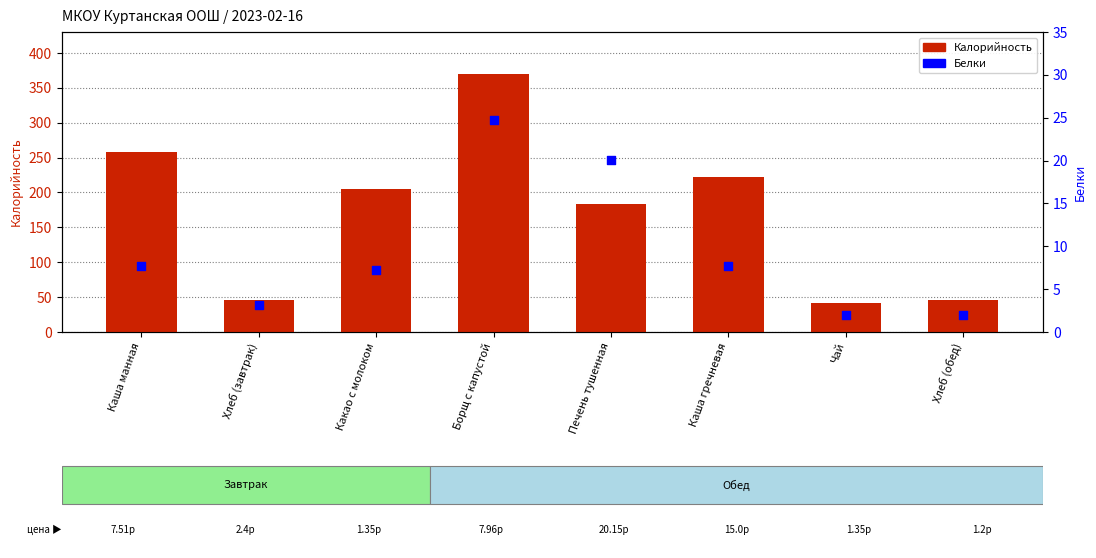

Which series contains the highest Y value?

Калорийность